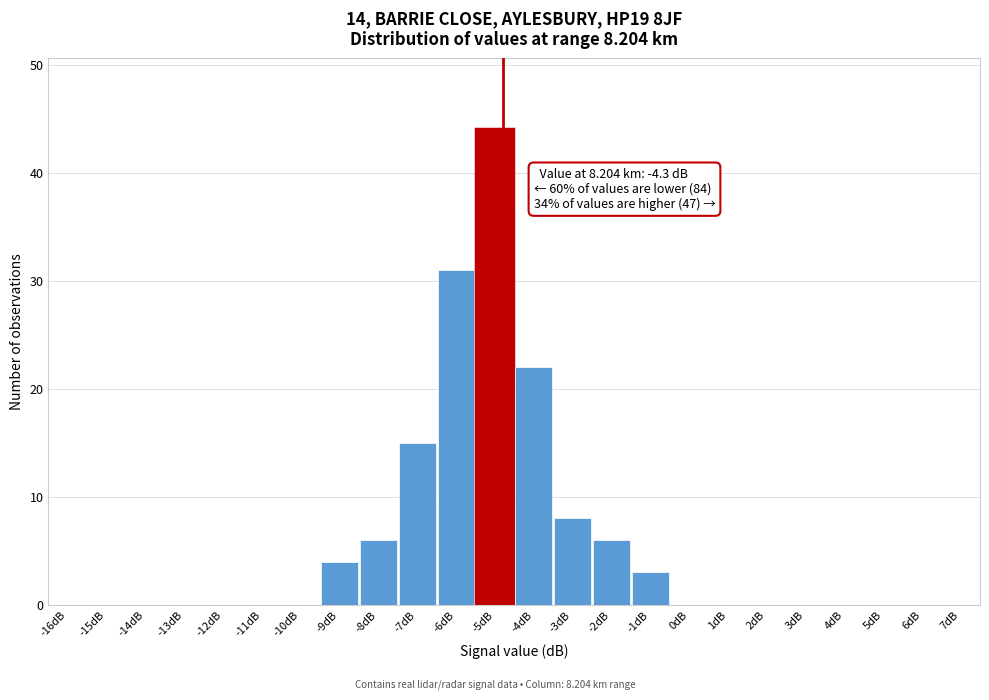

Reading left to right, what are all the values shown in this chart?

-16dB=0	-15dB=0	-14dB=0	-13dB=0	-12dB=0	-11dB=0	-10dB=0	-9dB=4	-8dB=6	-7dB=15	-6dB=31	-5dB=44	-4dB=22	-3dB=8	-2dB=6	-1dB=3	0dB=0	1dB=0	2dB=0	3dB=0	4dB=0	5dB=0	6dB=0	7dB=0